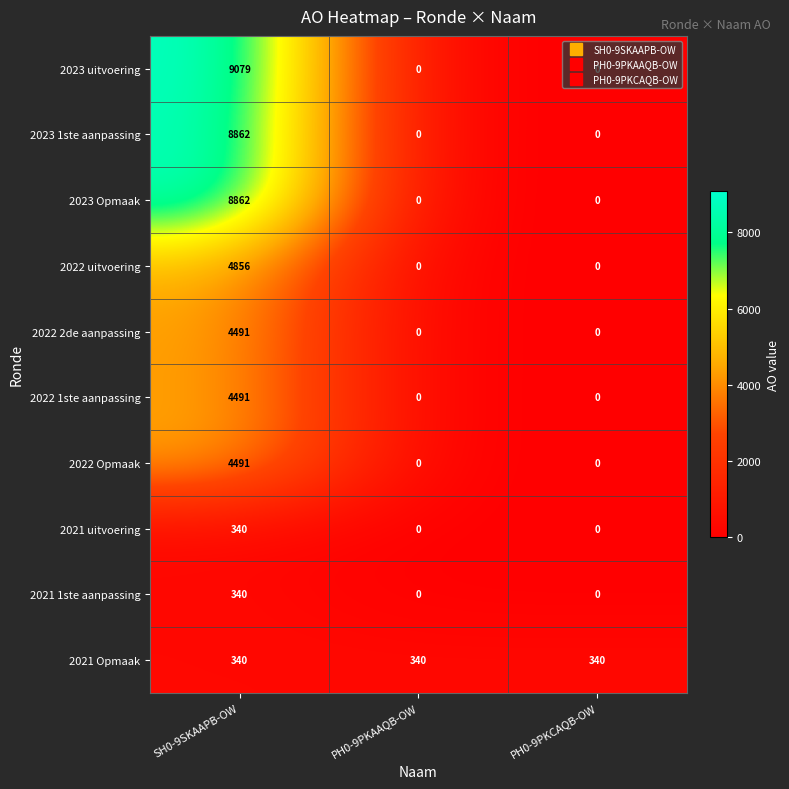

What value does the 2022 1ste aanpassing series have at SH0-9SKAAPB-OW, to the nearest 50?

4500